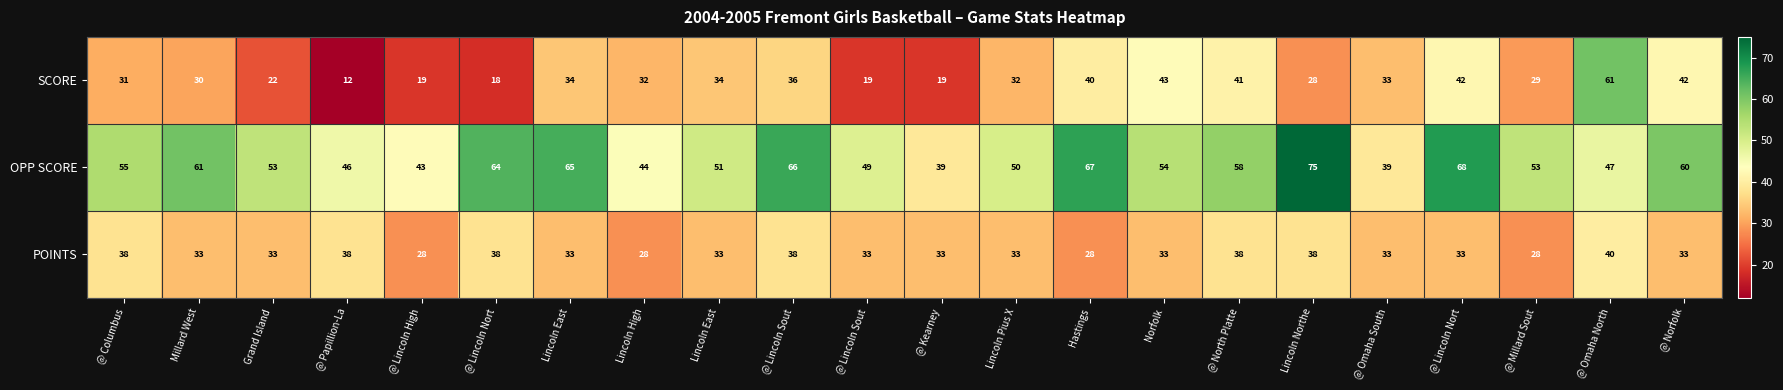

At how many categories does at least one series exceed 66?

3